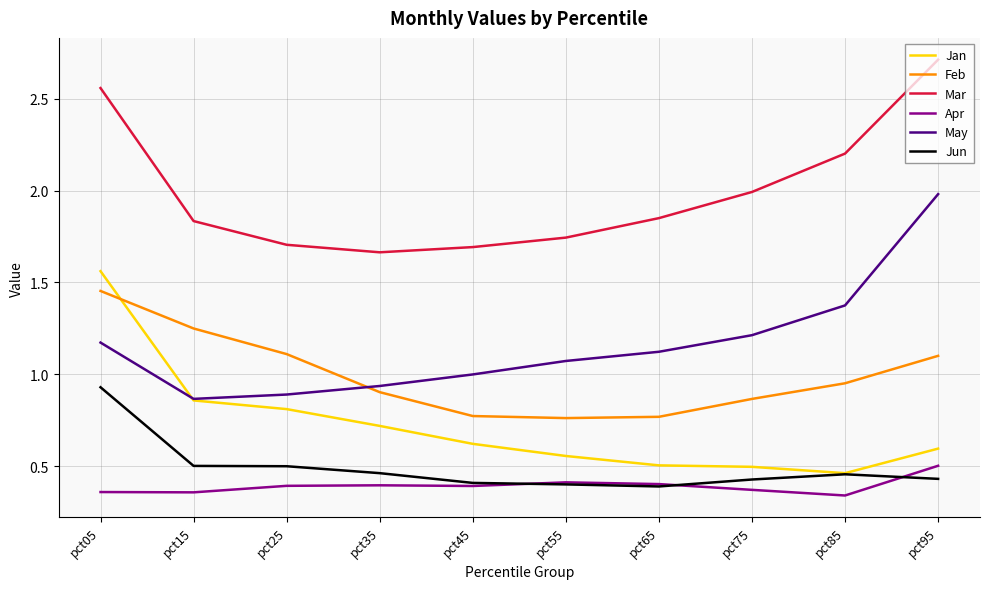

True or false: Jan has a value of 0.5 at pct85.

True